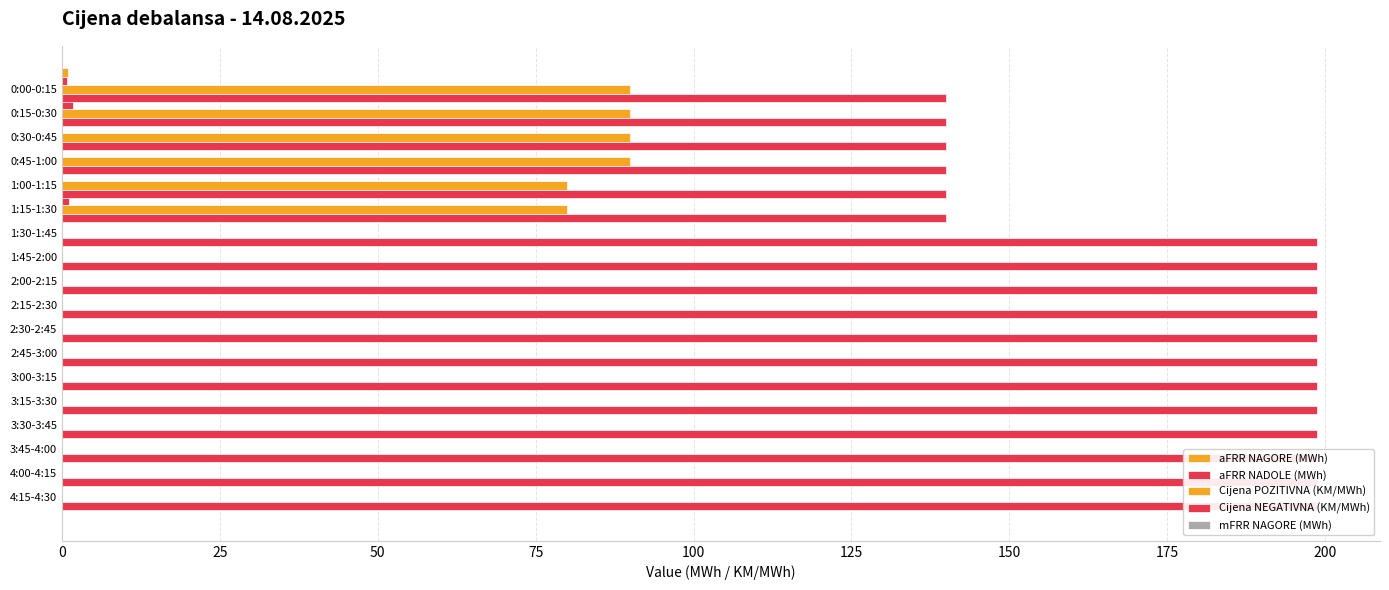

At how many categories does at least one series exceed 177?

12